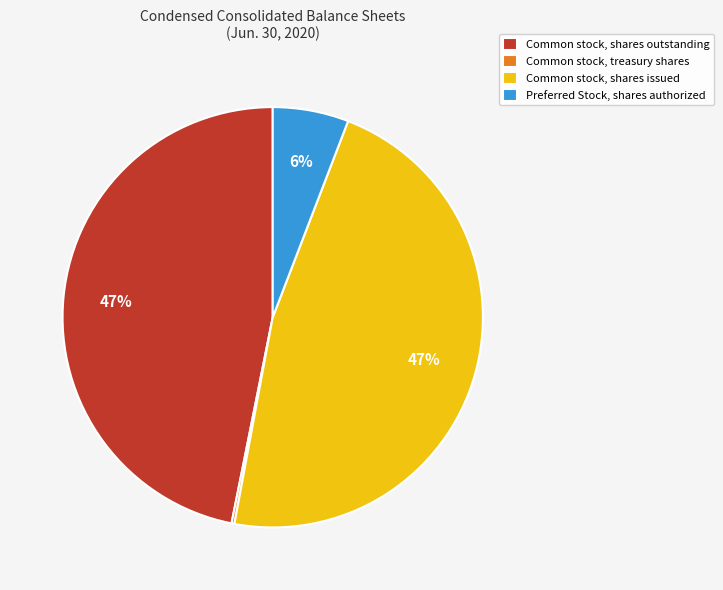

Does Common stock, shares outstanding represent more than half of the total?

No